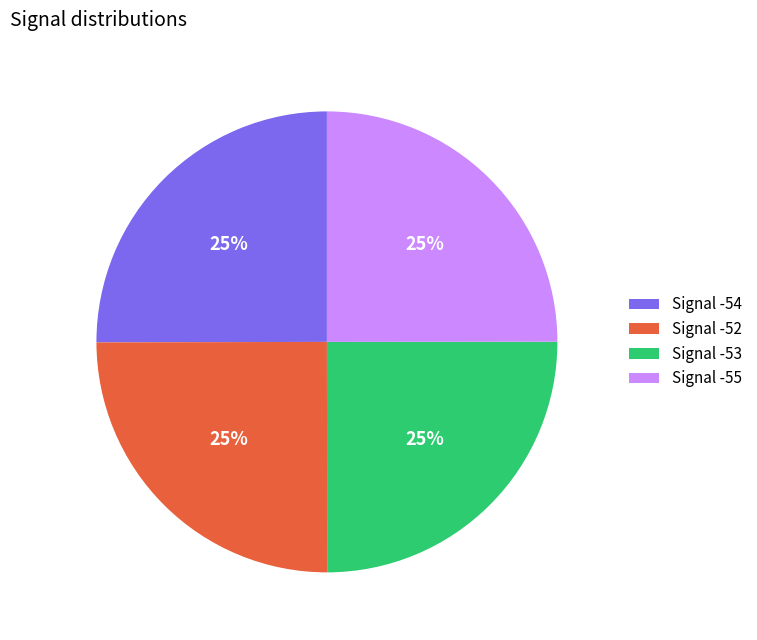

Approximately how many times larger is the value at Signal -55 compared to Signal -53?

1.0